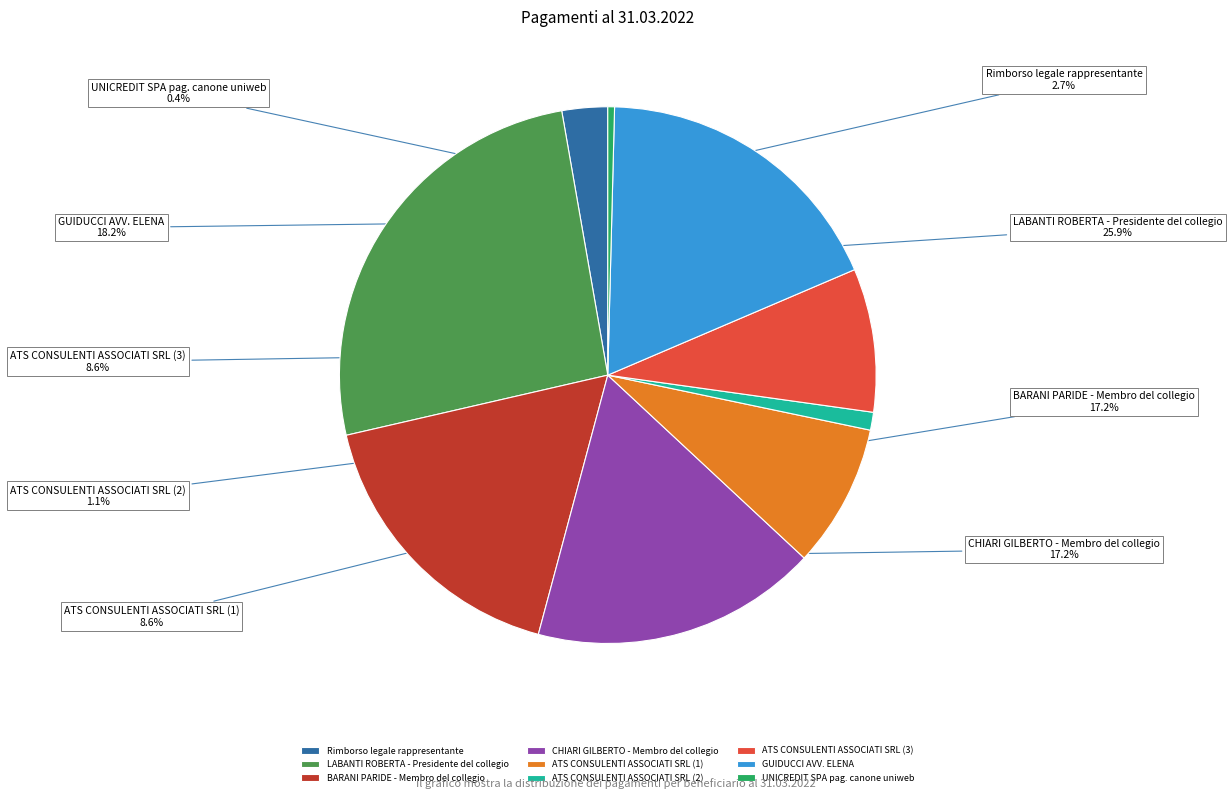

How many slices are in this pie chart?

9